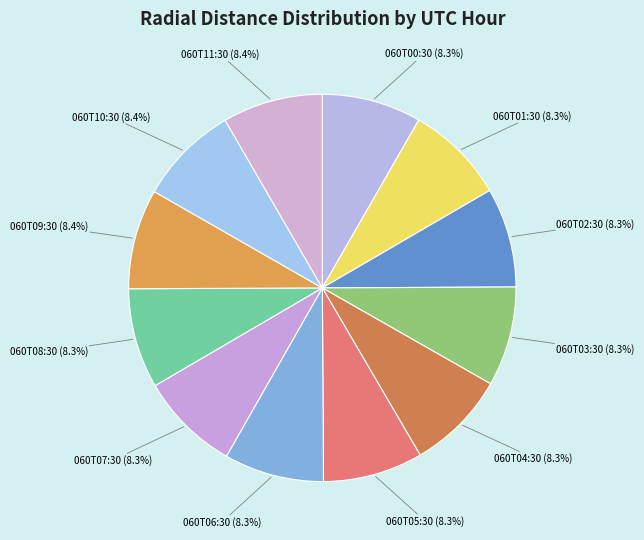

How many segments does this pie chart have?

12